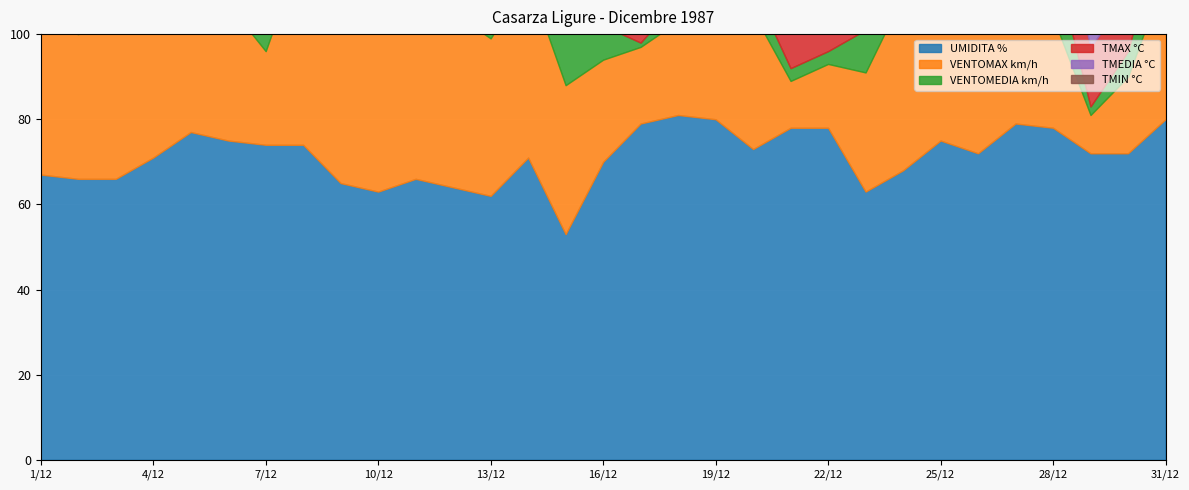

What is the label of the 24th point from the right?

8/12